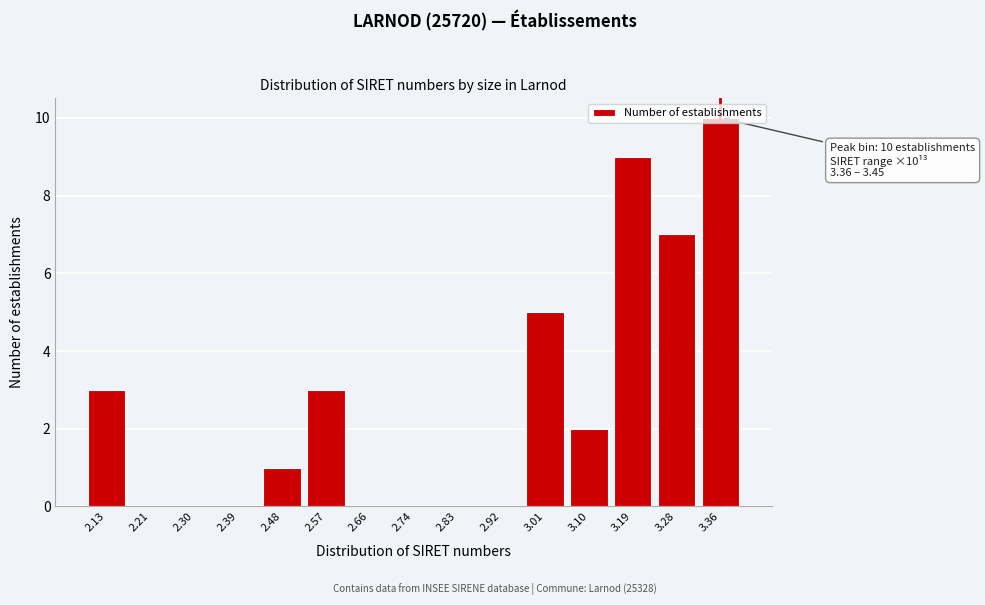

What is the change in value from 2.13 to 3.19?

+6